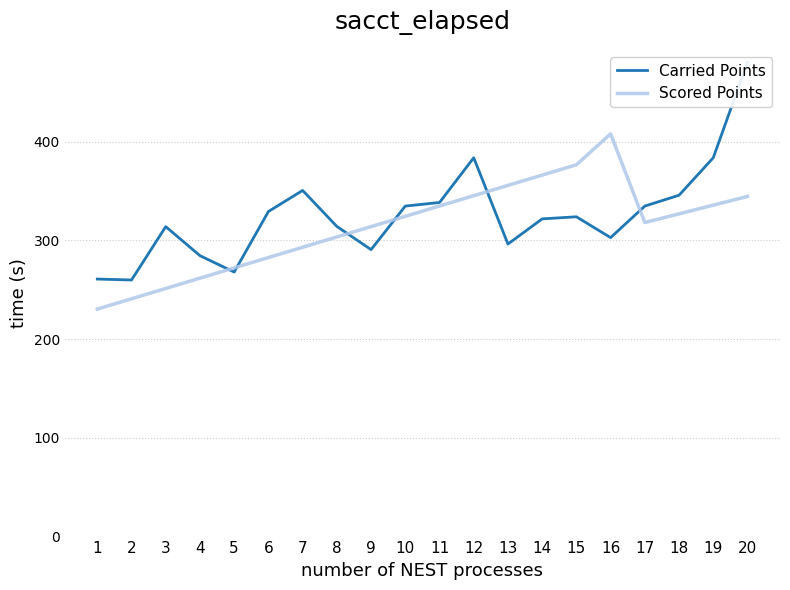

Between which two adjacent categories do Carried Points and Scored Points first intersect?

4 and 5